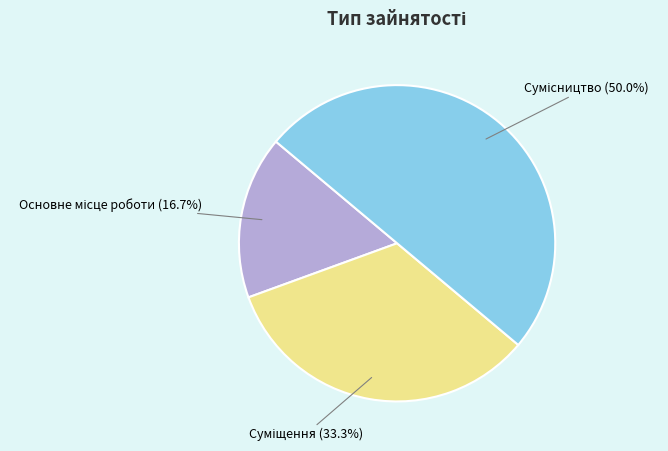

How many segments does this pie chart have?

3